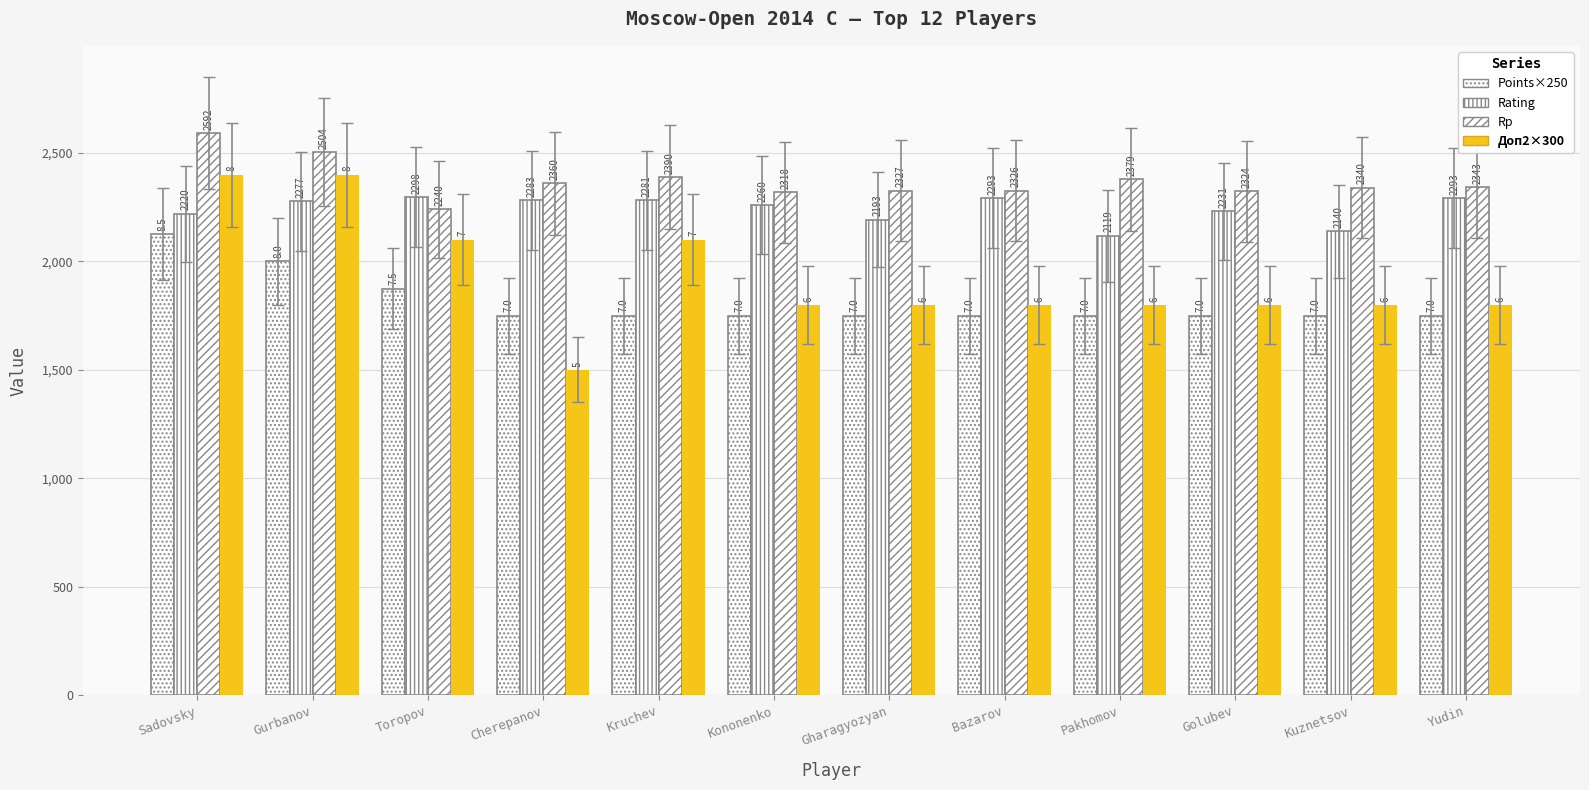

Does the chart contain stacked bars?

No